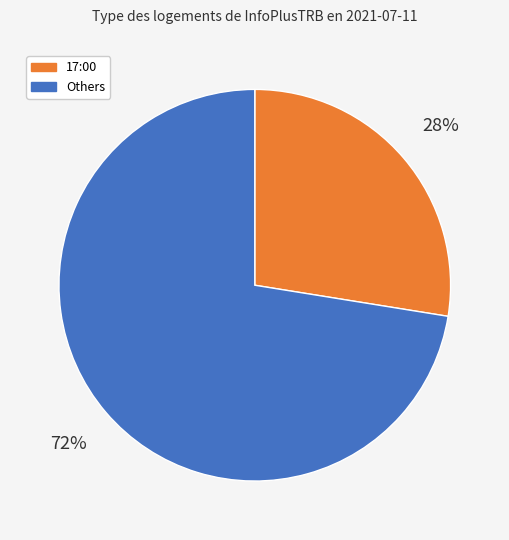

Does any single category account for the majority?

Yes